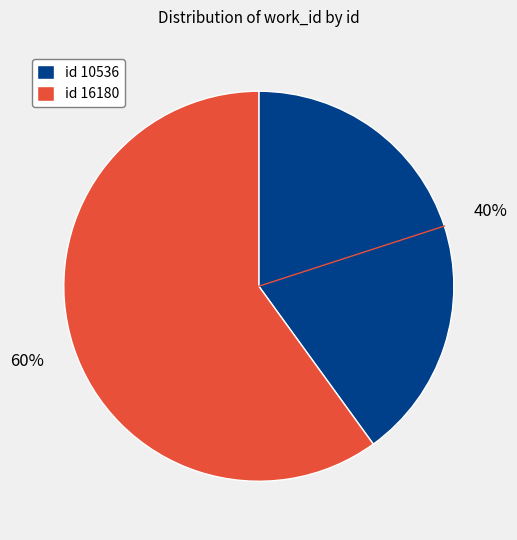

To the nearest percent, what is the difference between the largest and smallest slice percentages?

20%